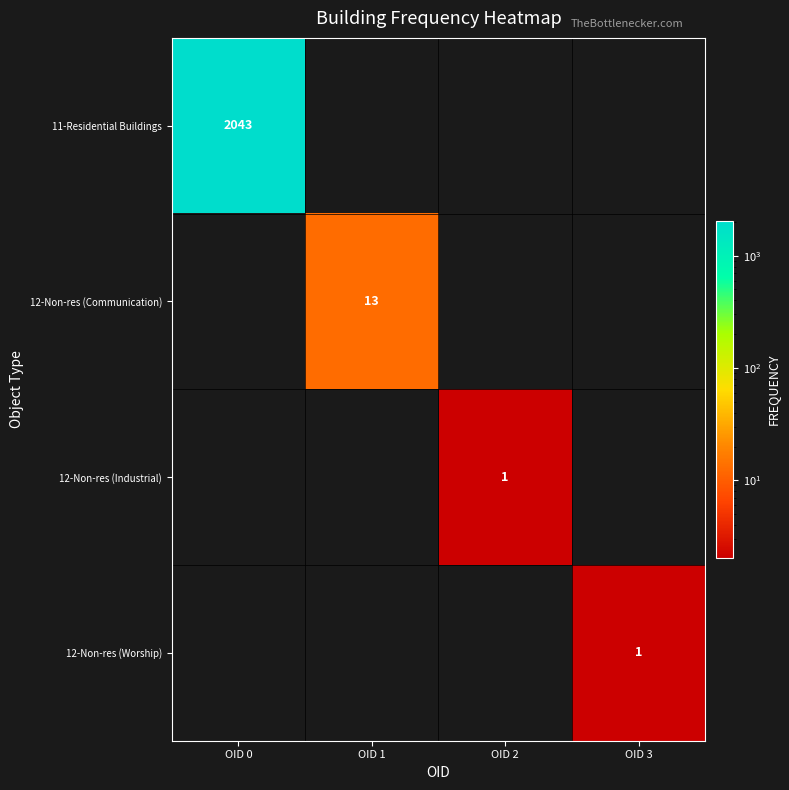

Is it true that 11-Residential Buildings equals 2043 at OID 0?

True